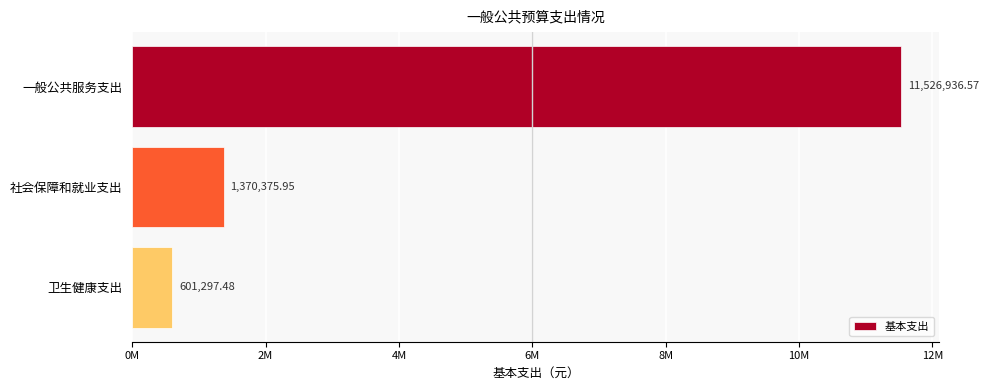

List the labels in order of value, smallest first.

卫生健康支出, 社会保障和就业支出, 一般公共服务支出